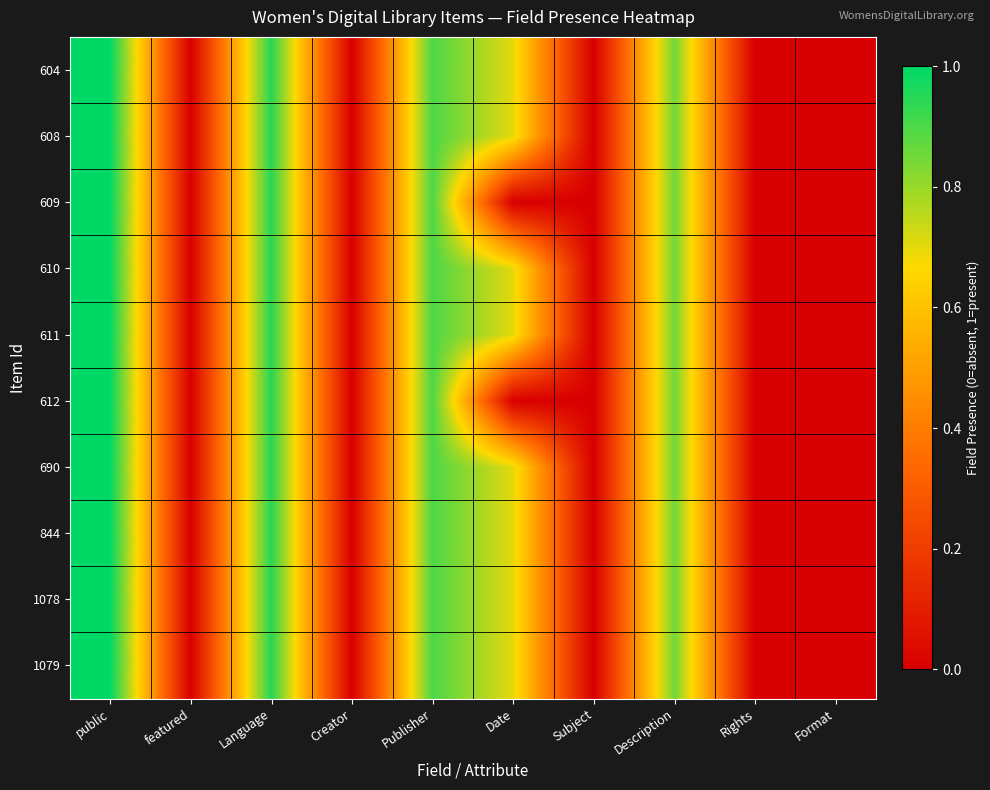

Between Format and featured, which is larger?

Format